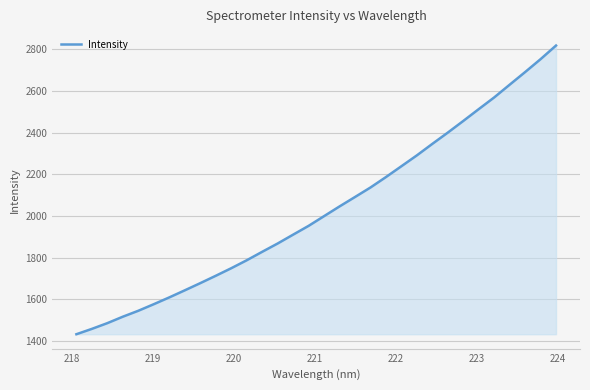

Does the chart display data point markers on the line(s)?

No